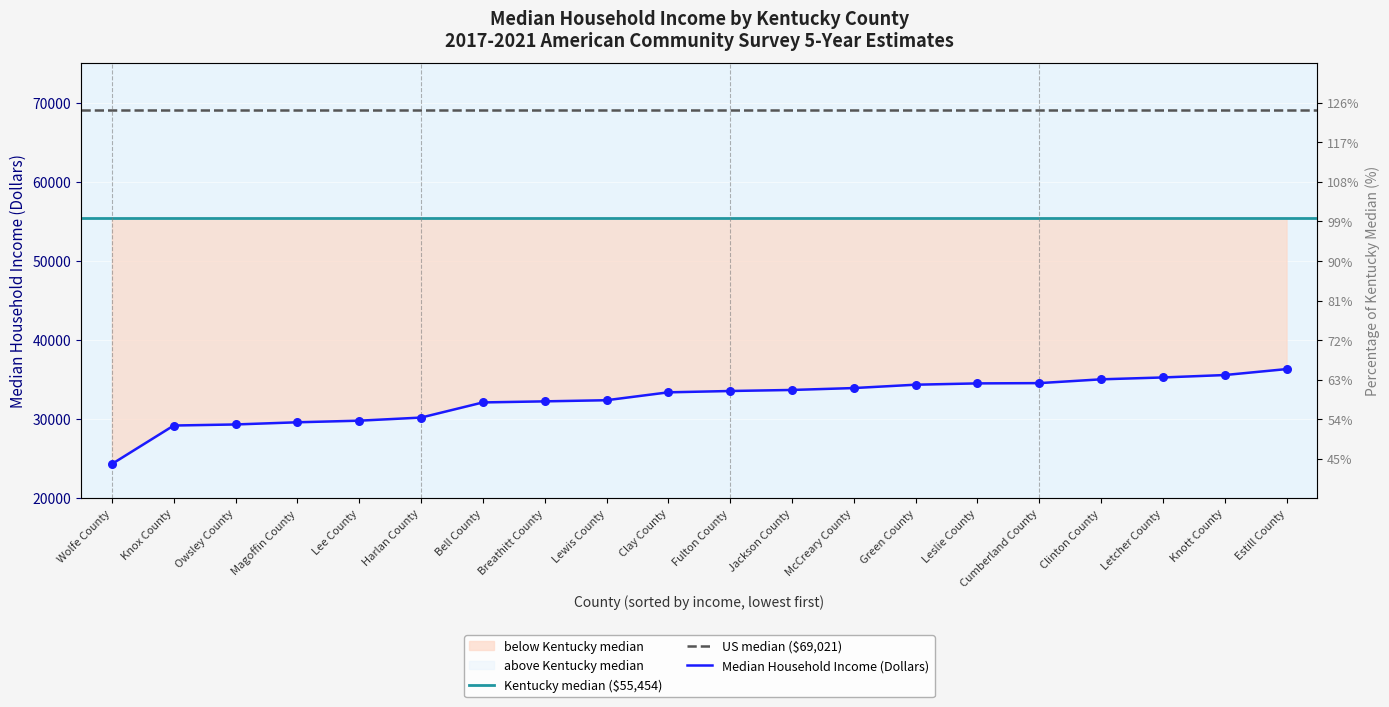

What is the ratio of the value at Letcher County to the value at Wolfe County?

1.4